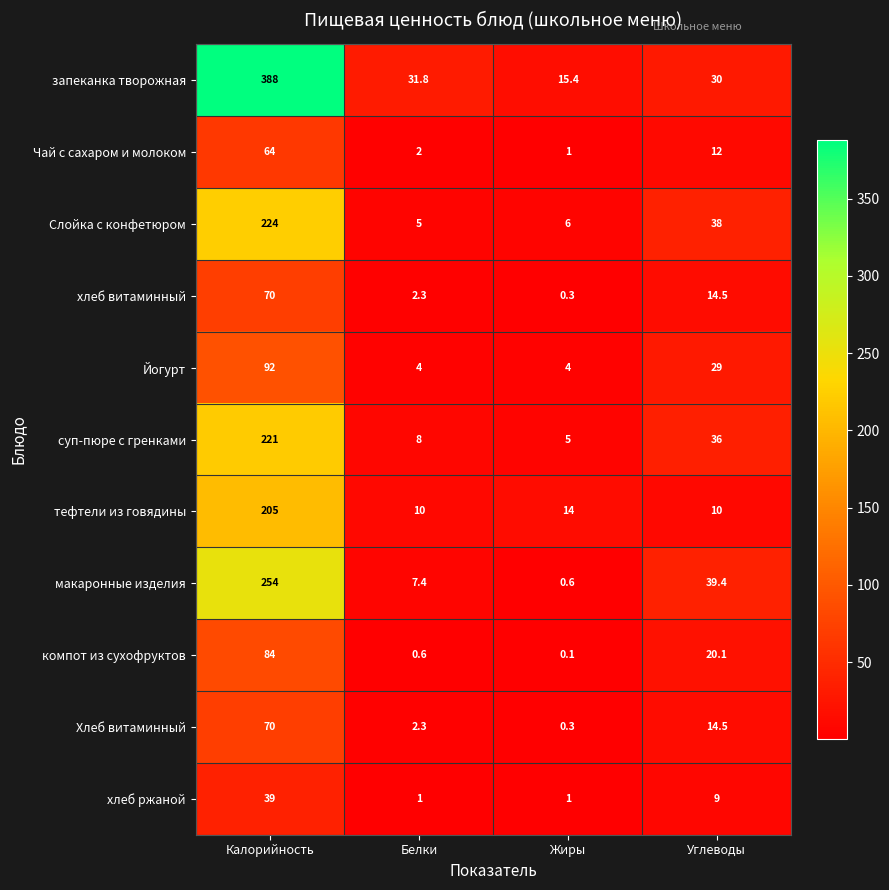

What is the difference between the highest and lowest values at Калорийность?

349.0